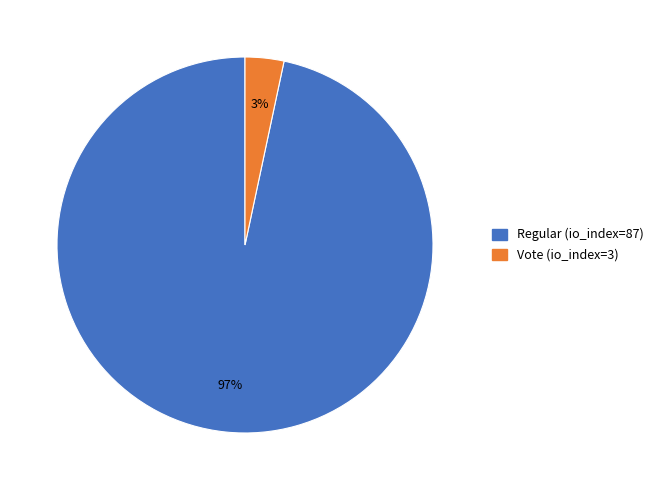

Does Regular (io_index=87) represent more than half of the total?

Yes